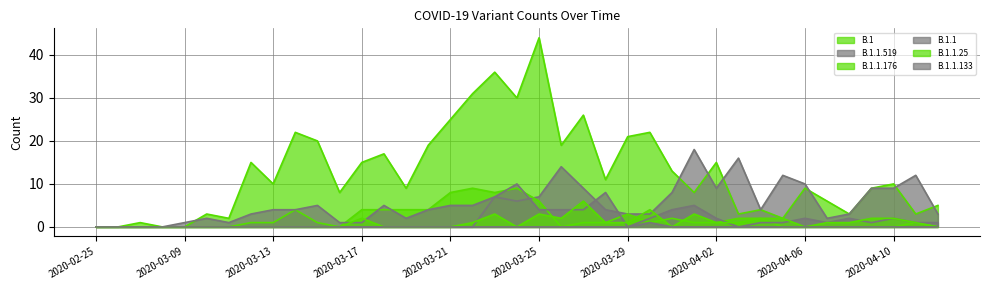

True or false: B.1.1.519 has more than 1 points higher than both neighbors.

True